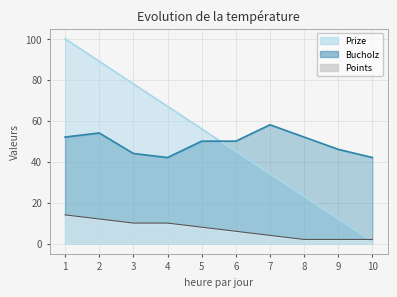

How many intersections are there between Prize and Bucholz?

1